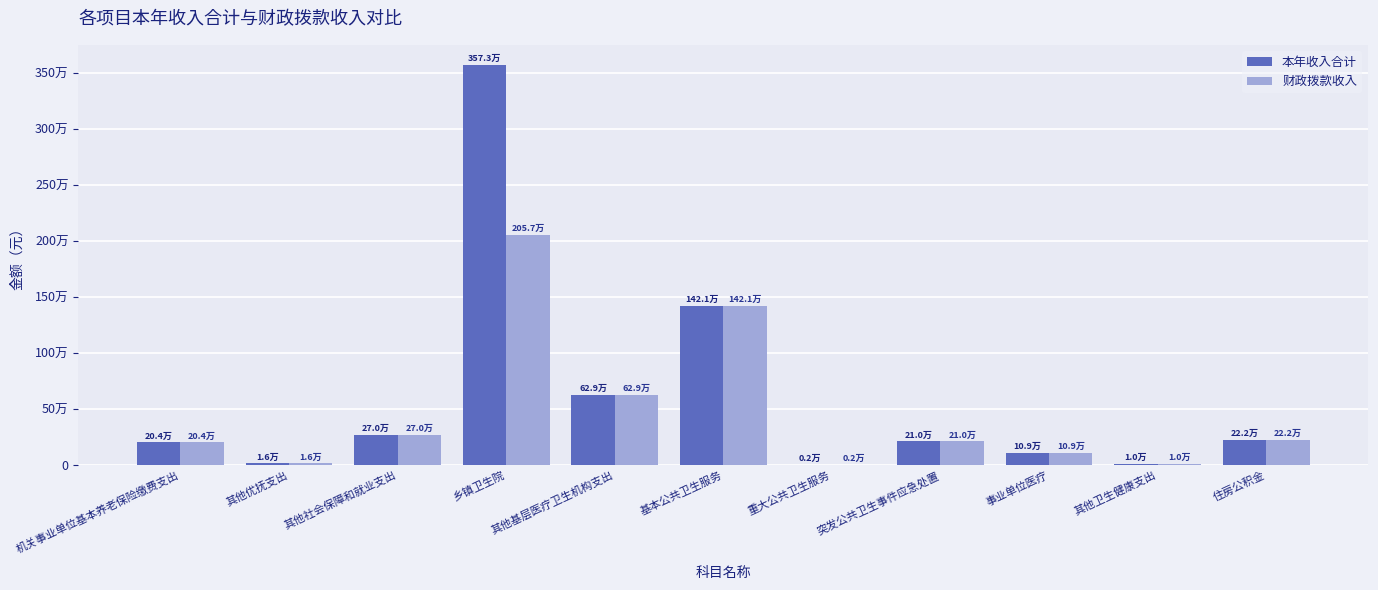

Which has a higher value, 机关事业单位基本养老保险缴费支出 or 其他优抚支出?

机关事业单位基本养老保险缴费支出